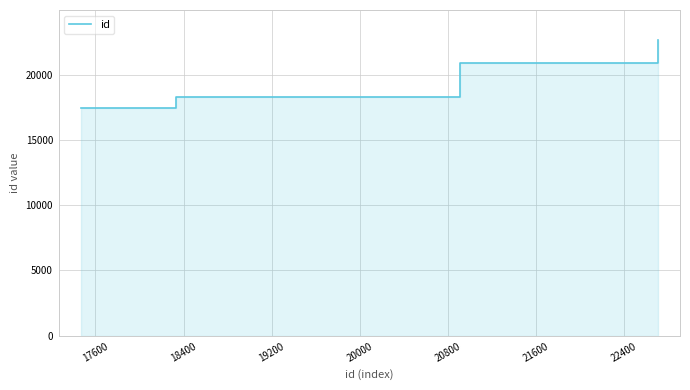

What is the change in value from 20000 to 21600?

+2578